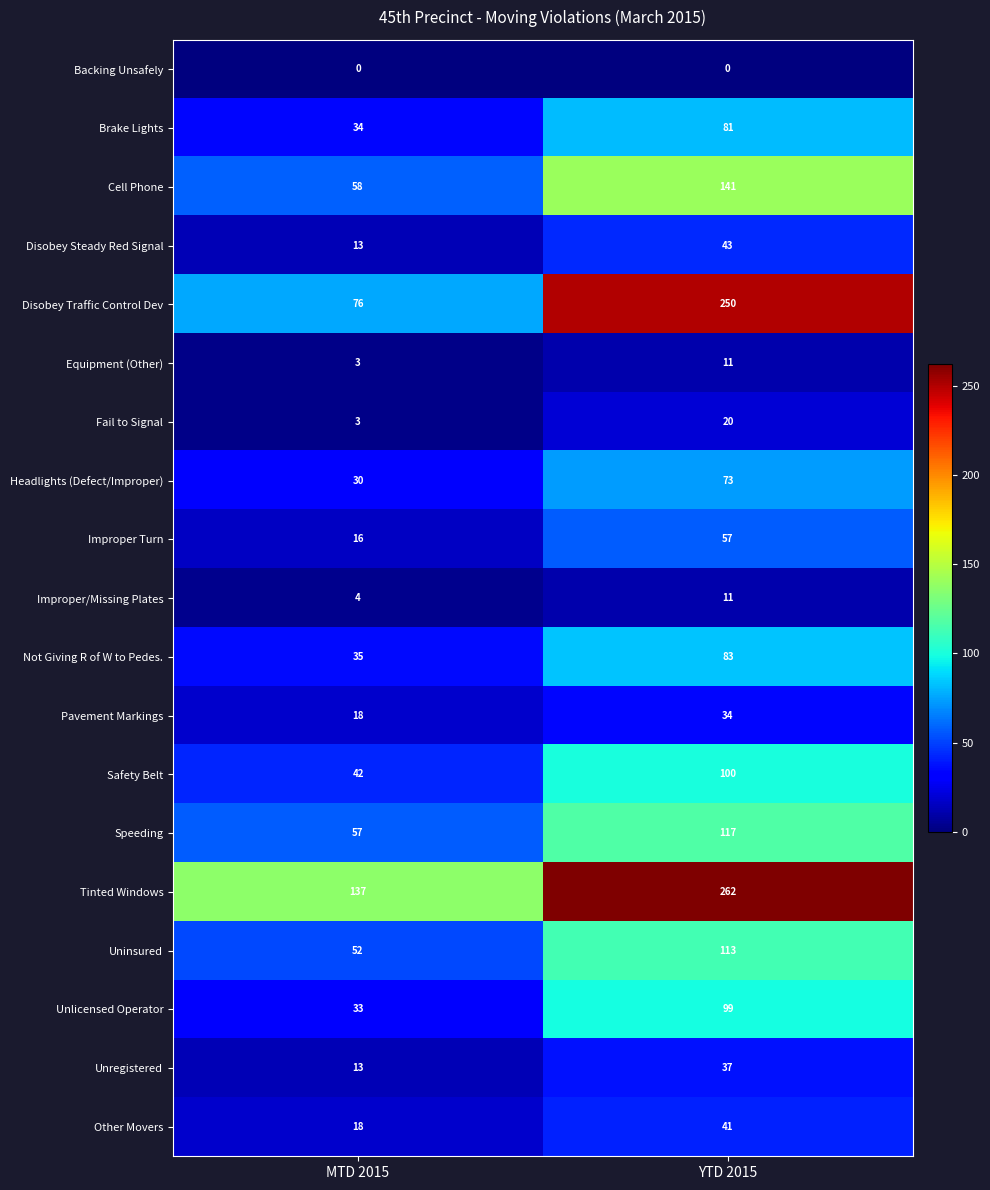

What is the sum of all Not Giving R of W to Pedes. values?

118